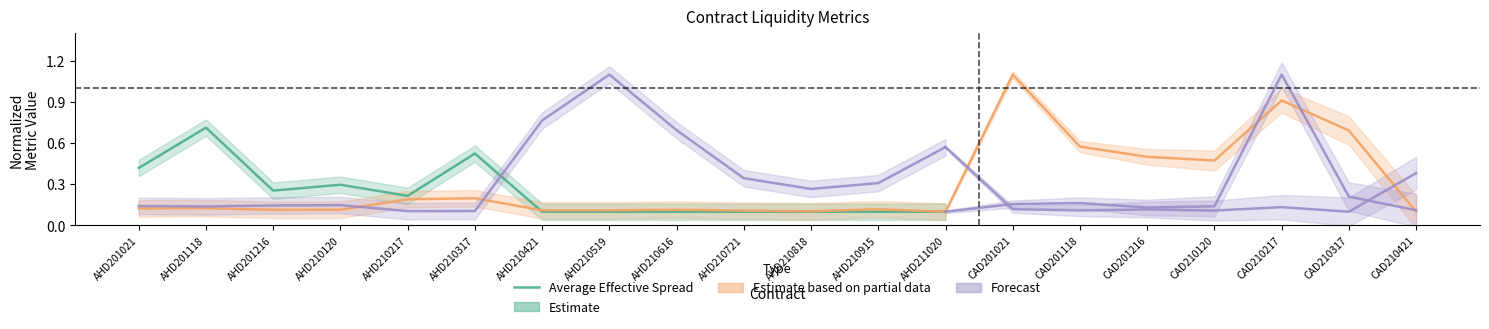

List the labels in order of value, smallest first.

AHD210421, AHD210519, AHD210616, AHD210721, AHD210818, AHD210915, AHD211020, AHD210217, AHD201216, AHD210120, AHD201021, AHD210317, AHD201118